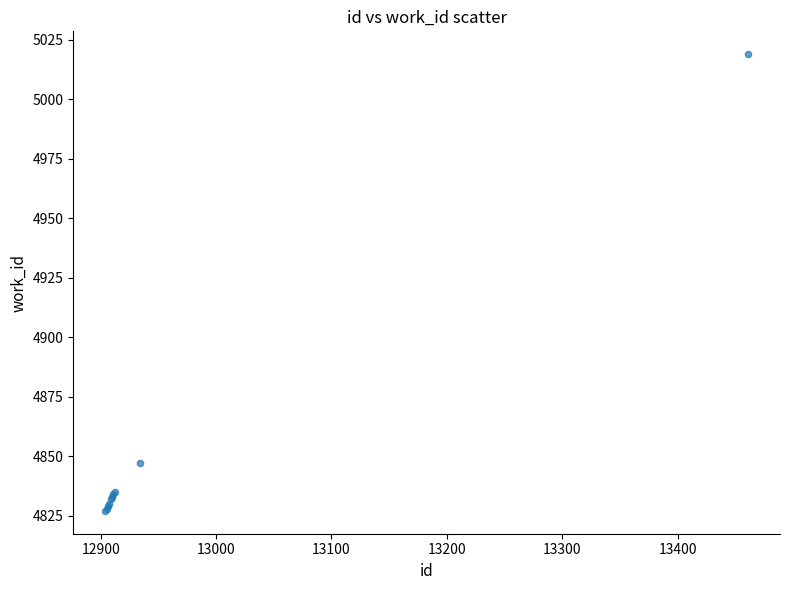

What Y value in the scatter plot is closest to 4923?

4847